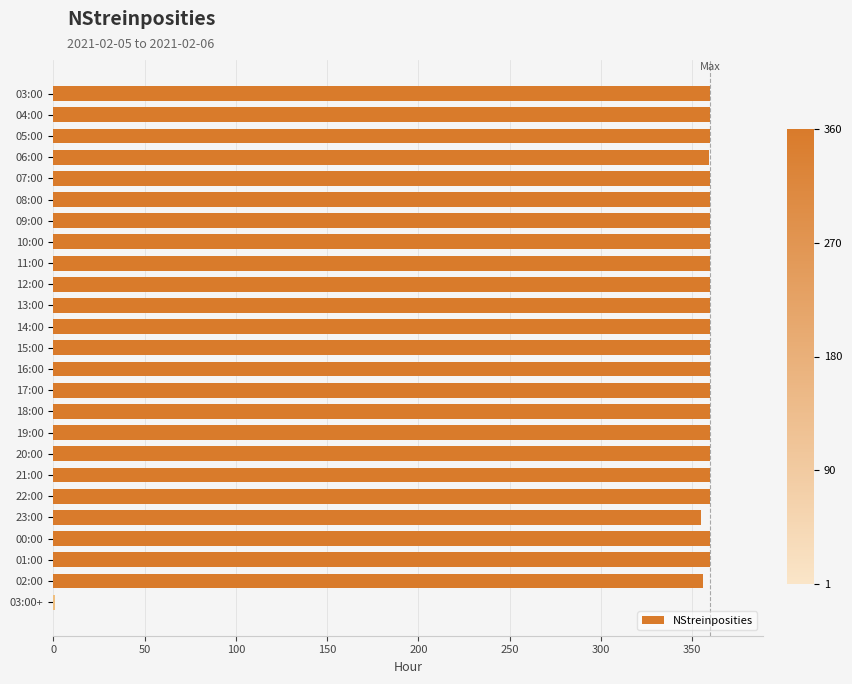

What is the greatest value displayed?

360